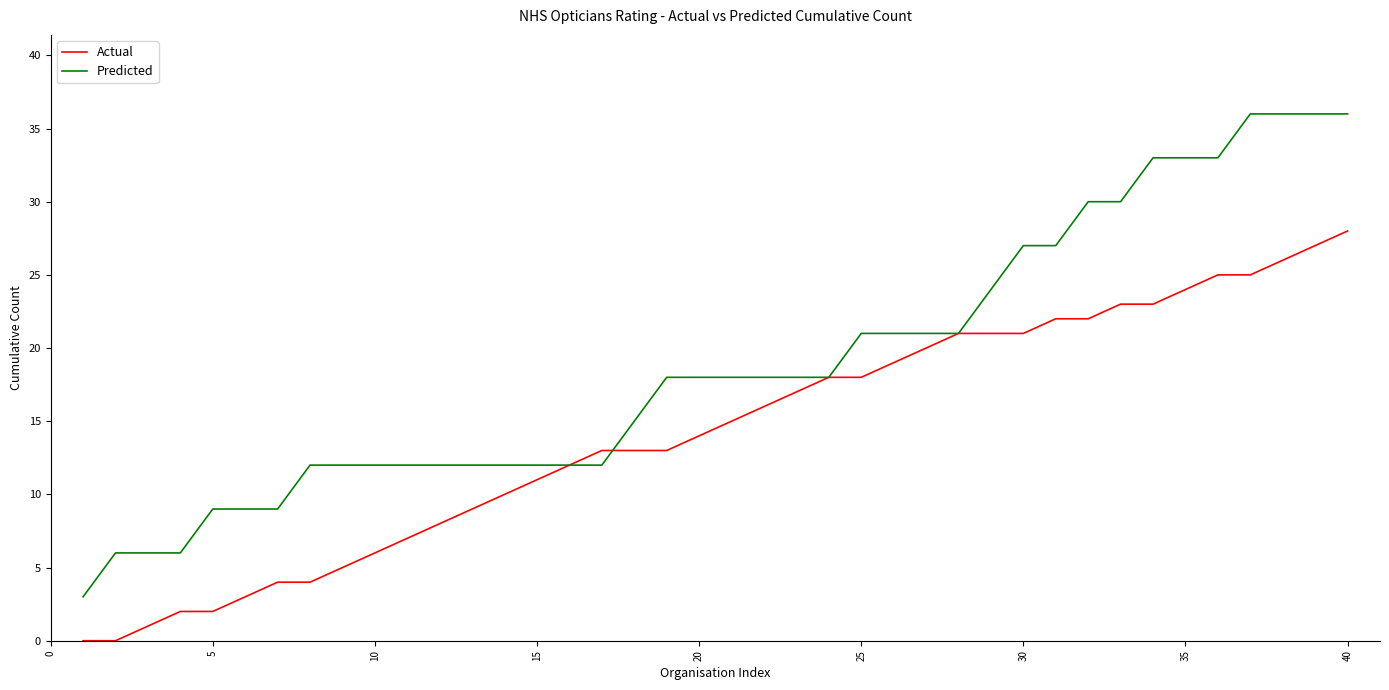

What is the maximum value shown in the chart?

36